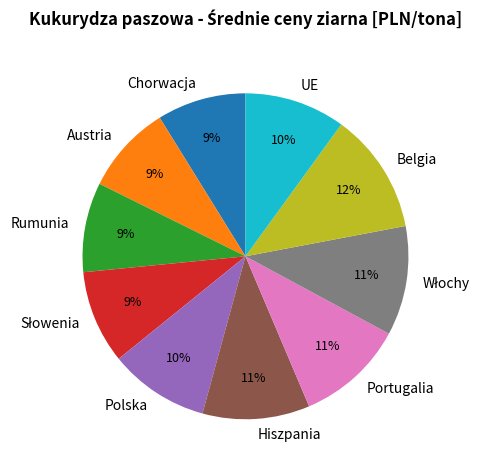

Is Hiszpania the majority of the pie?

No